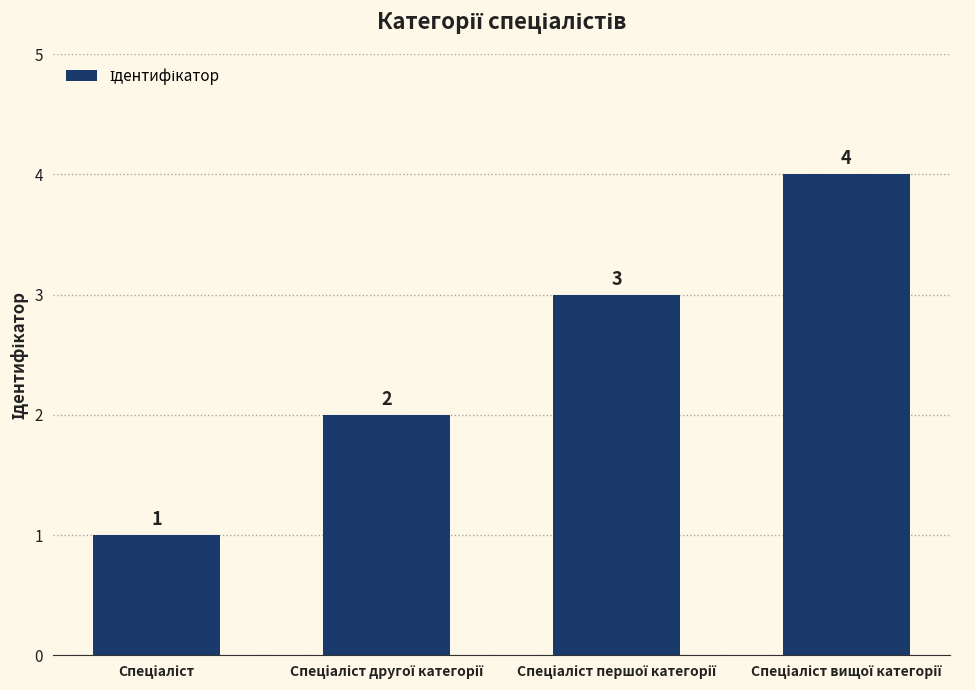

How many values are between 2 and 4?

3